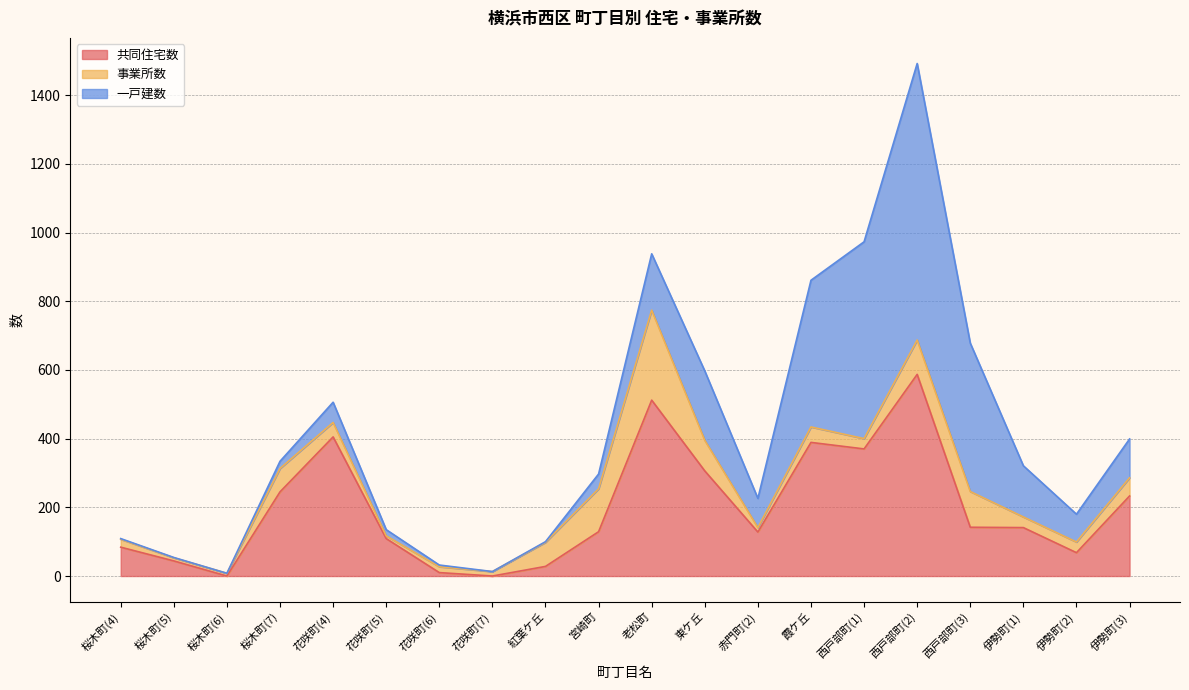

At which category does 共同住宅数 reach its first local valley?

桜木町(6)